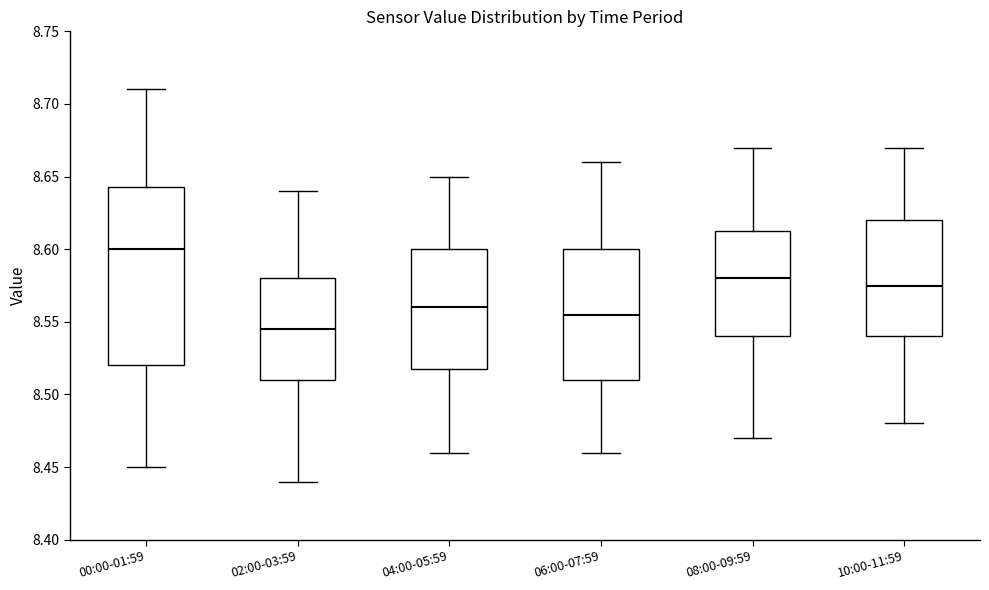

Which box is the tallest, from its lower edge to its upper edge?

00:00-01:59